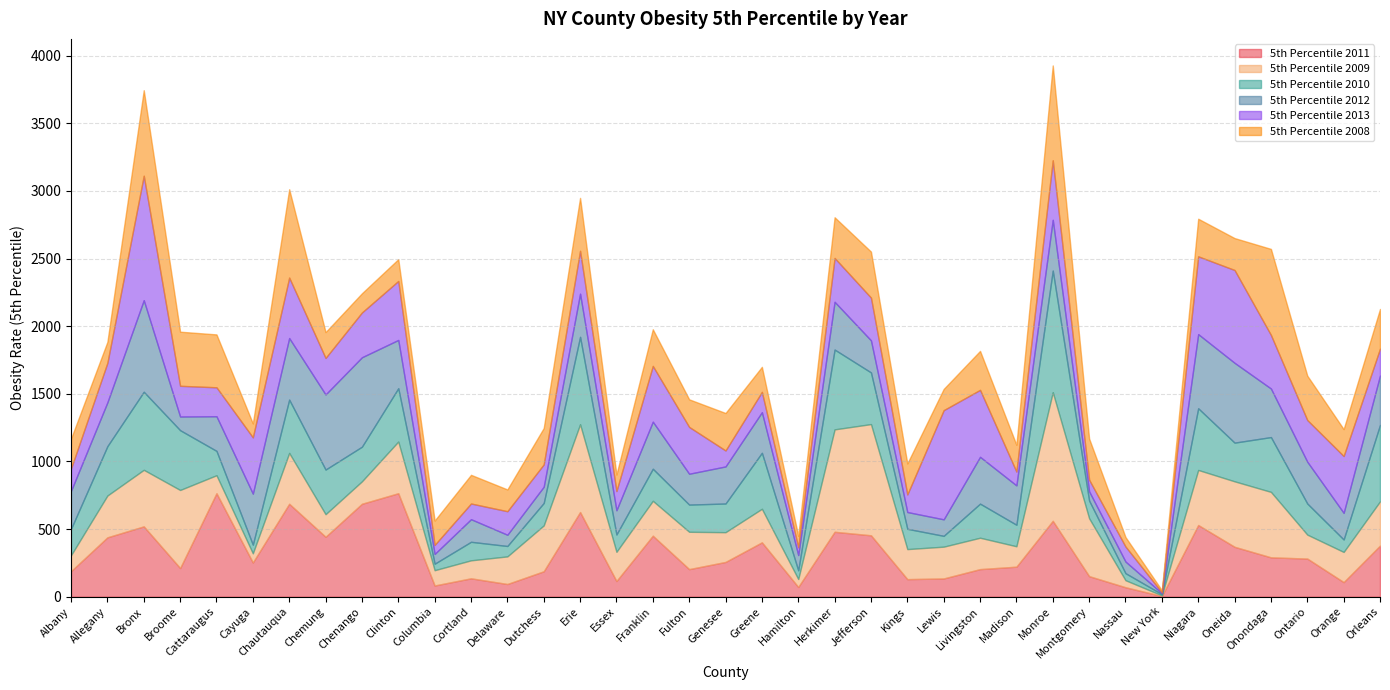

What is the highest value of the 5th Percentile 2011 series?

765